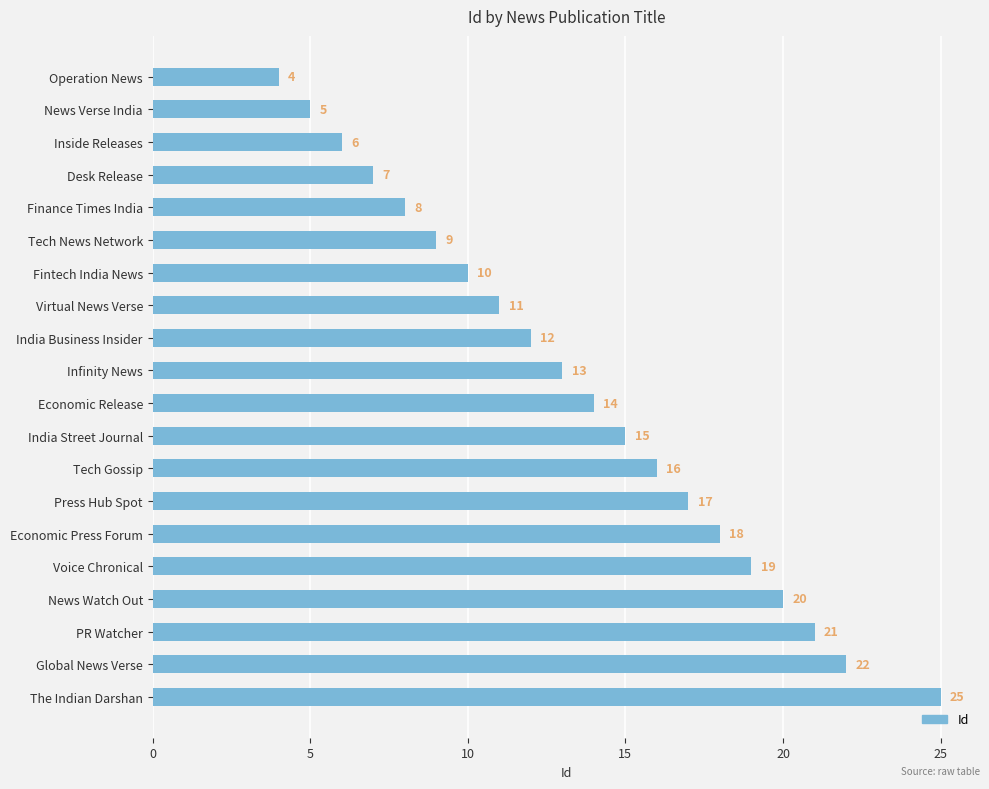

The value at Economic Release is 23. True or false?

False